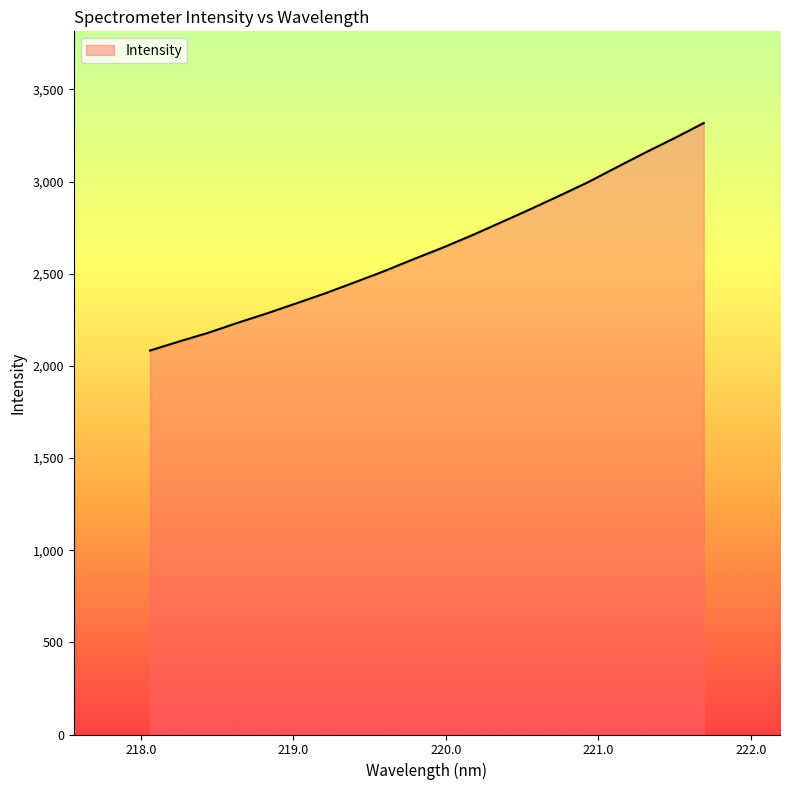

What is the minimum value shown in the chart?

2083.2